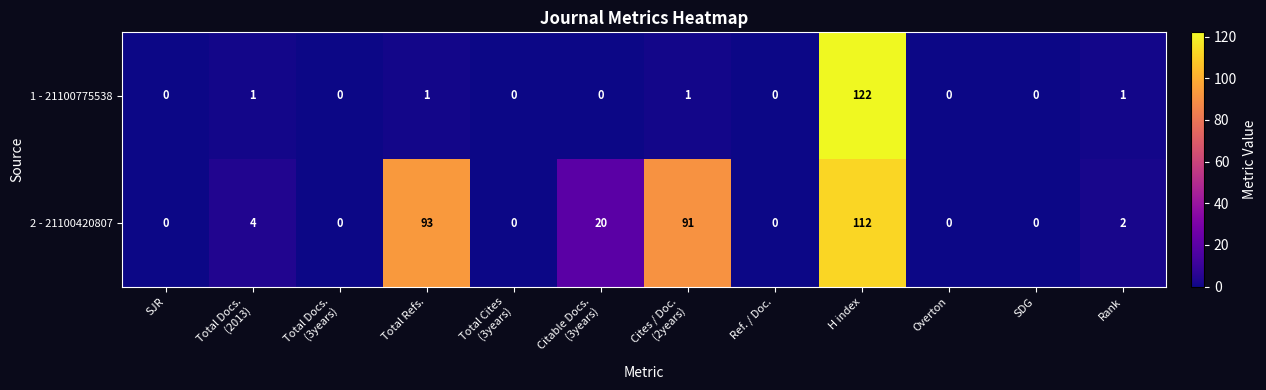

Reading left to right, transcribe all the data shown in this chart.

1 - 21100775538: 0	1	0	1	0	0	1	0	122	0	0	1
2 - 21100420807: 0	4	0	93	0	20	91	0	112	0	0	2